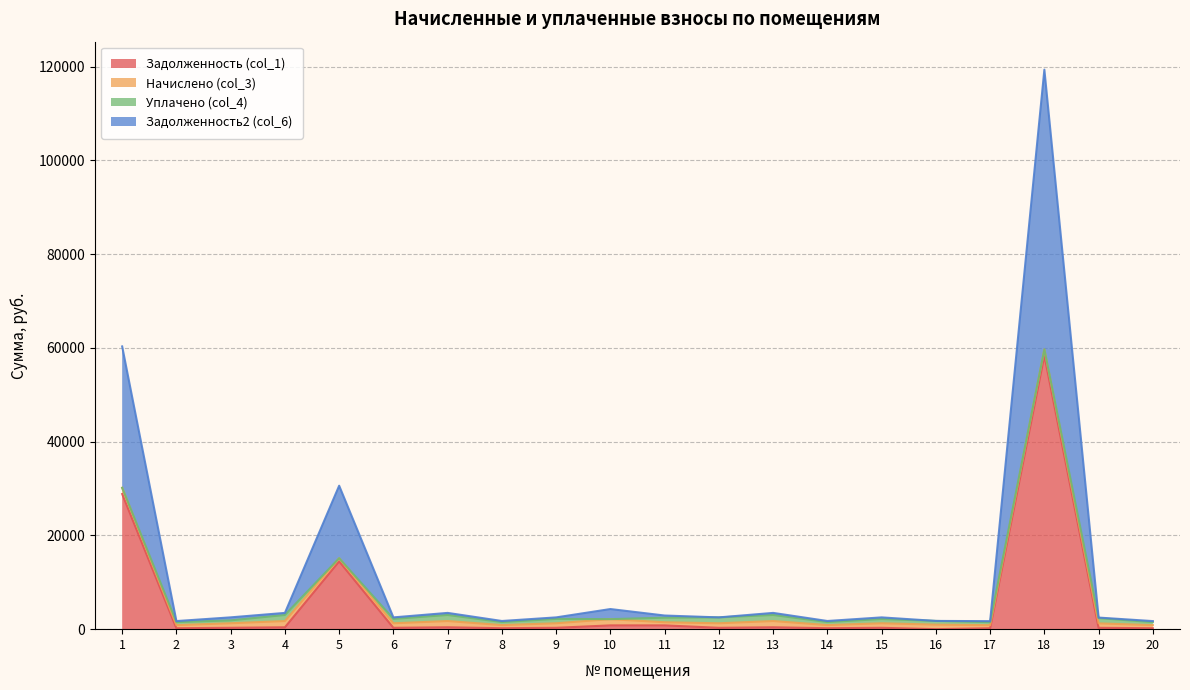

Where does the Задолженность2 (col_6) series first go above 2512?

1